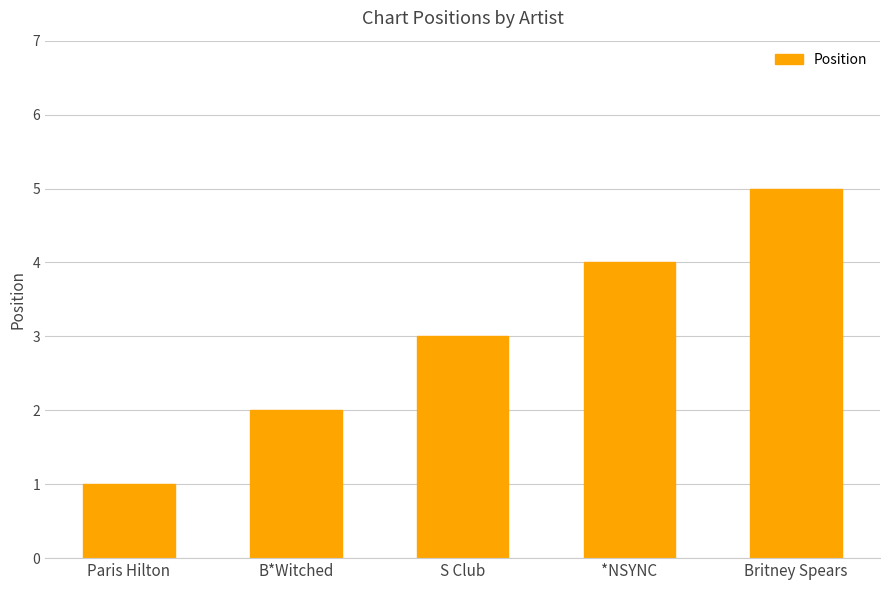

How many bars are there in total?

5